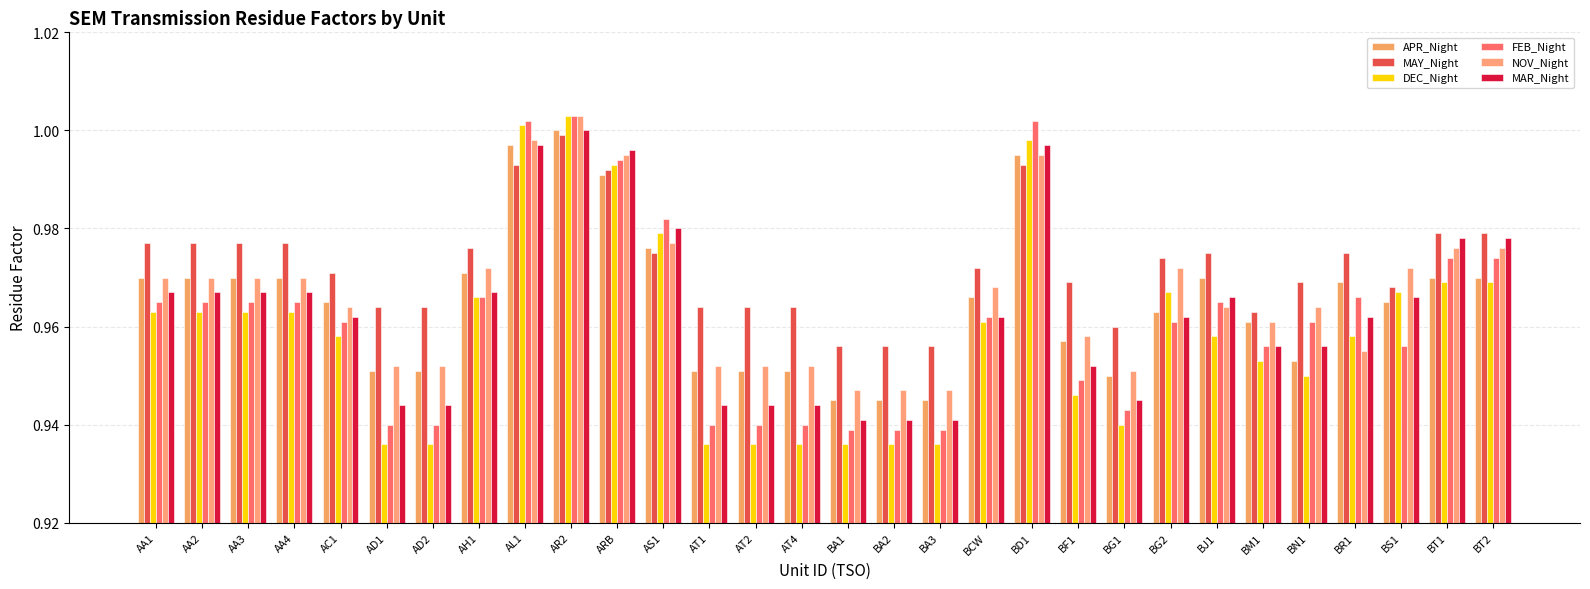

How many groups of bars are there?

30